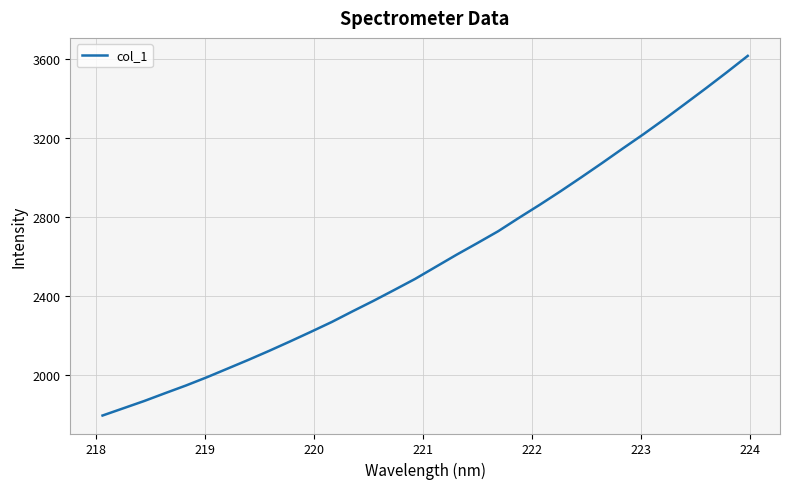

What is the minimum value shown in the chart?

1794.0